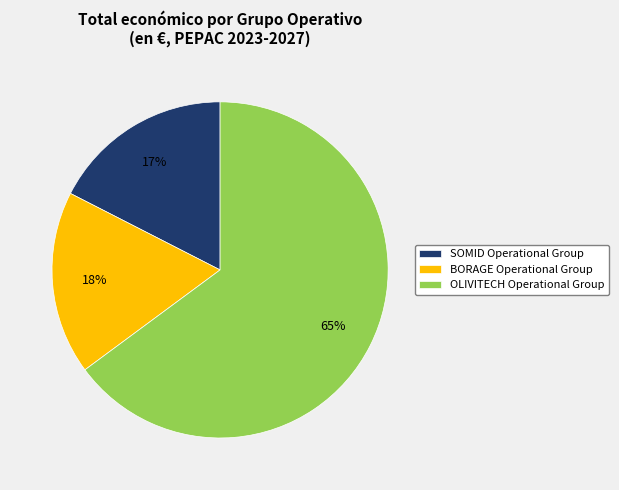

Approximately how many times larger is the value at SOMID Operational Group compared to OLIVITECH Operational Group?

0.3